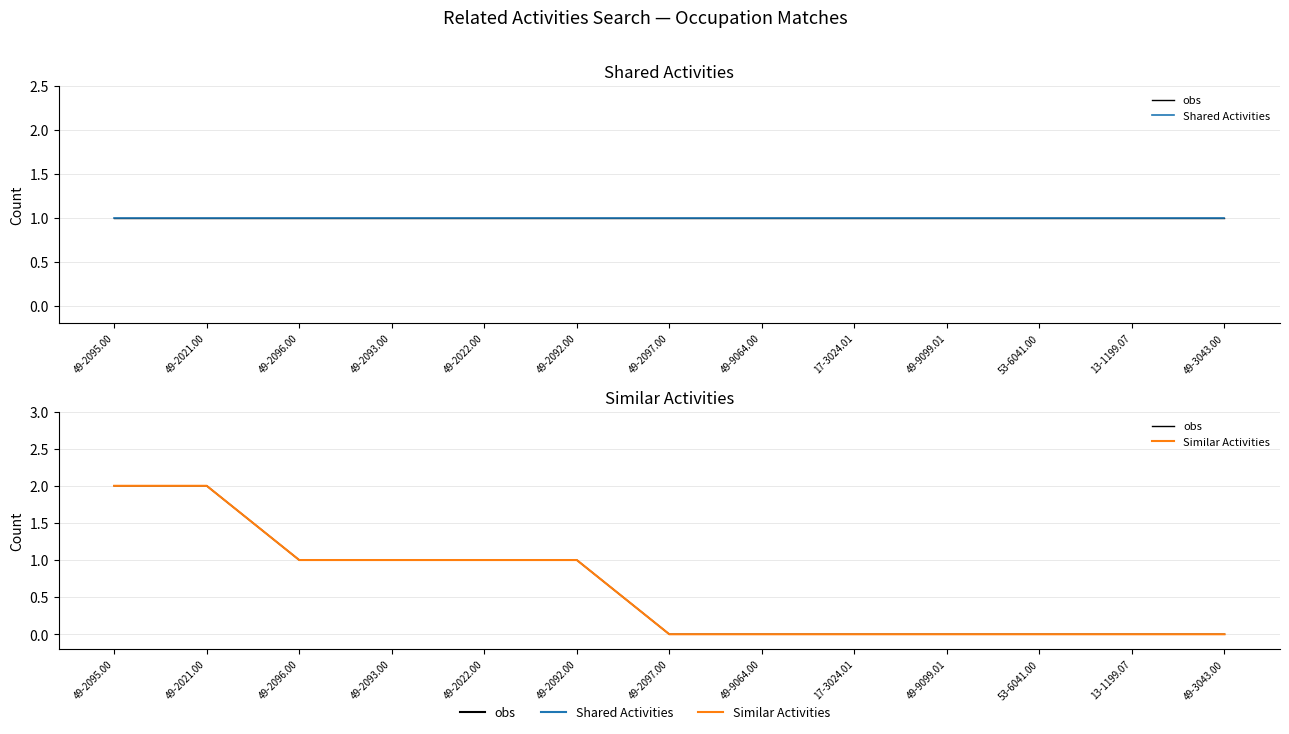

Rank the categories by Shared Activities value from lowest to highest.

49-2095.00, 49-2021.00, 49-2096.00, 49-2093.00, 49-2022.00, 49-2092.00, 49-2097.00, 49-9064.00, 17-3024.01, 49-9099.01, 53-6041.00, 13-1199.07, 49-3043.00